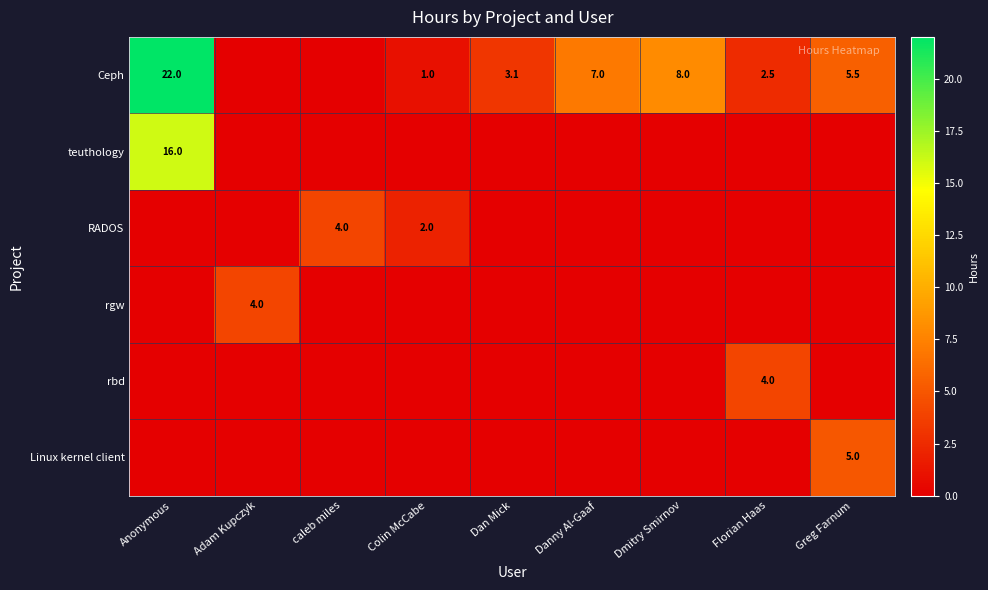

True or false: Ceph has a value of 4.9 at Dan Mick.

False